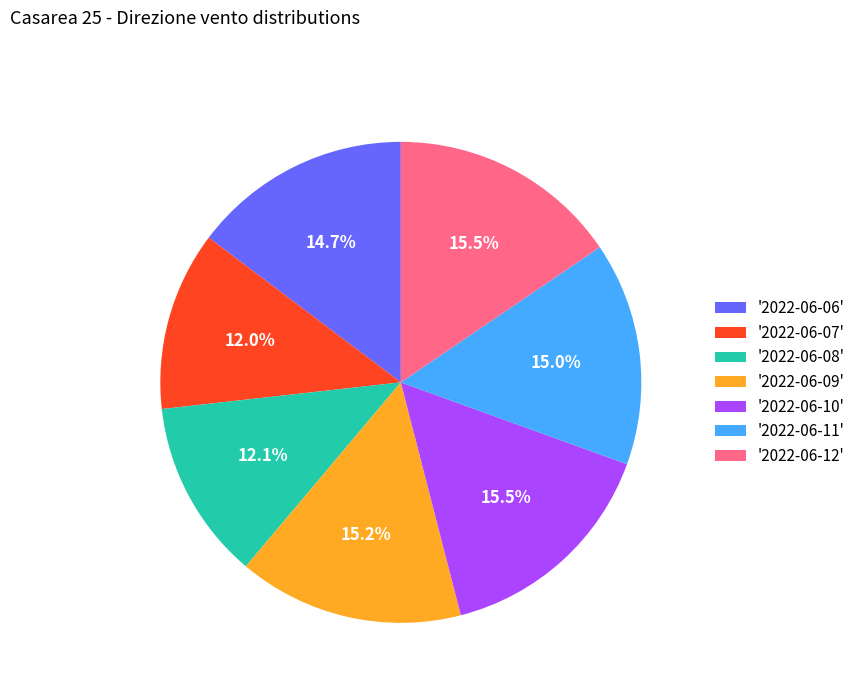

Count the number of slices in the pie.

7